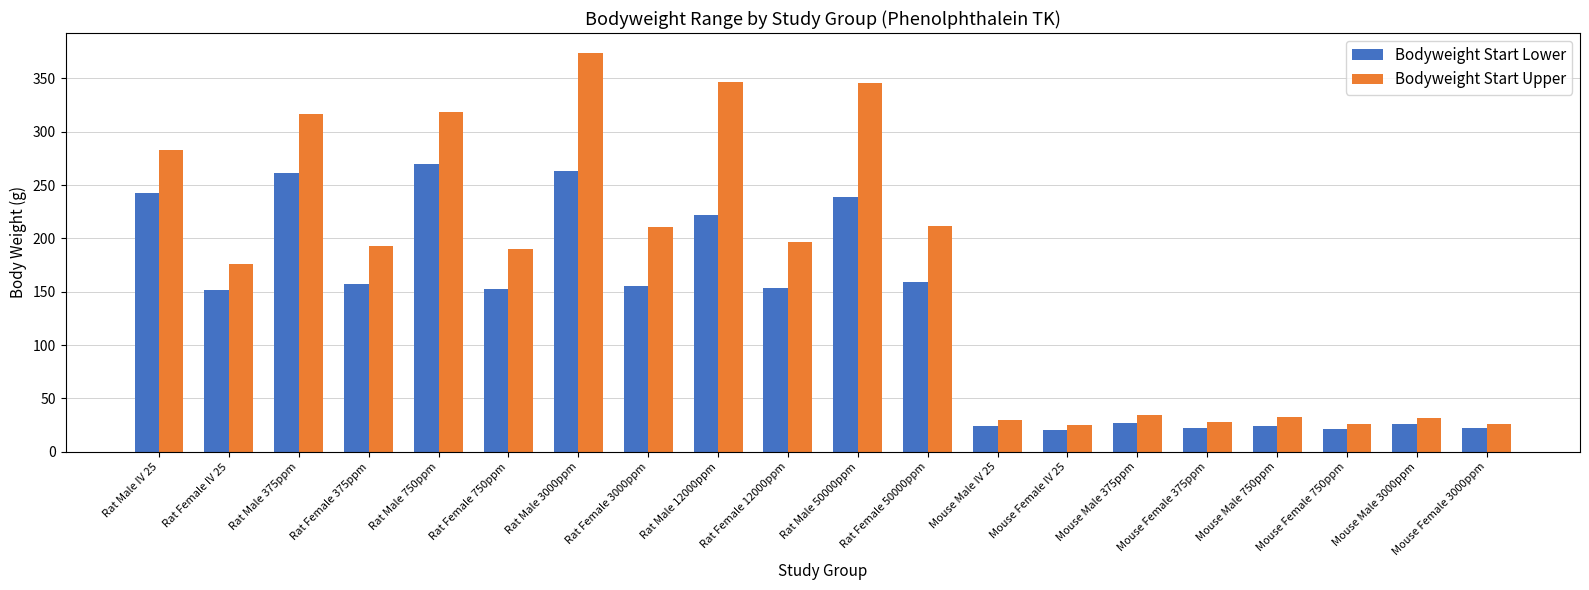

Is it true that Bodyweight Start Lower equals 240.0 at Rat Female 750ppm?

False